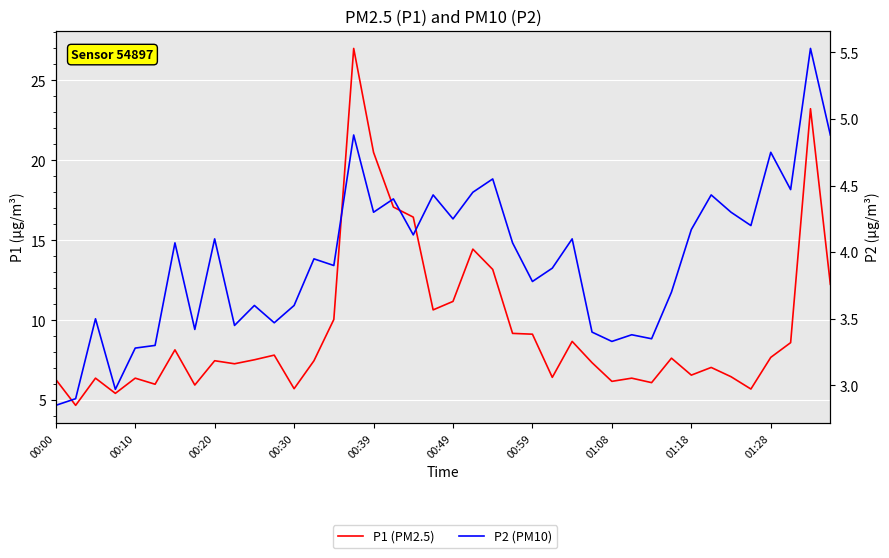

True or false: P1 (PM2.5) has a value of 5.7 at 35.

True